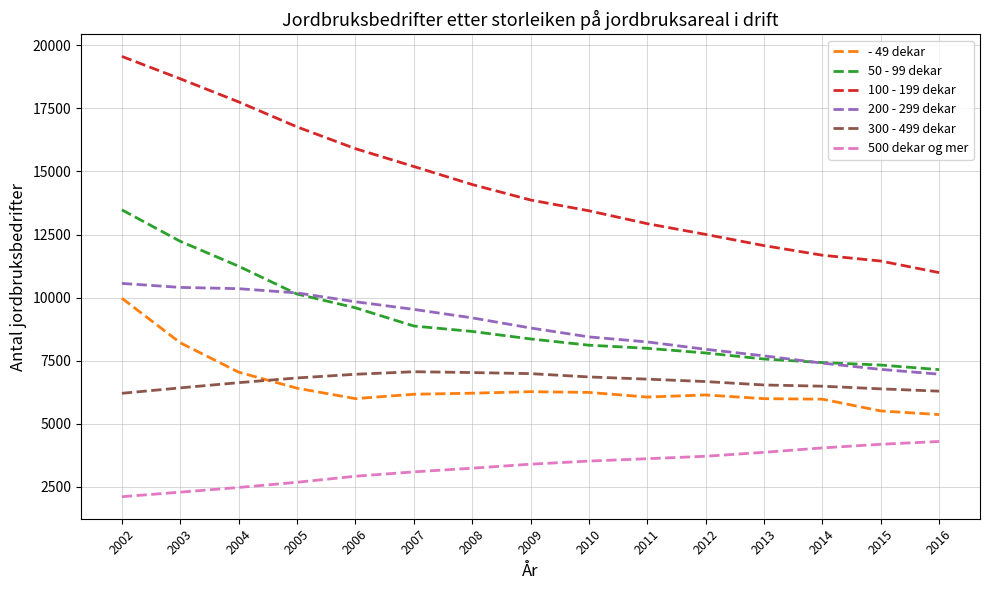

What is the minimum value shown in the chart?

2112